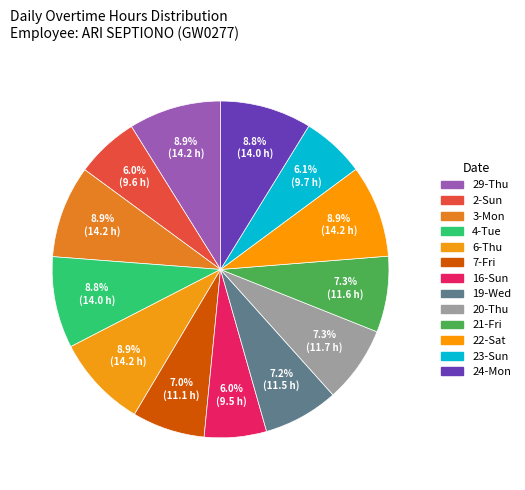

Count the number of slices in the pie.

13